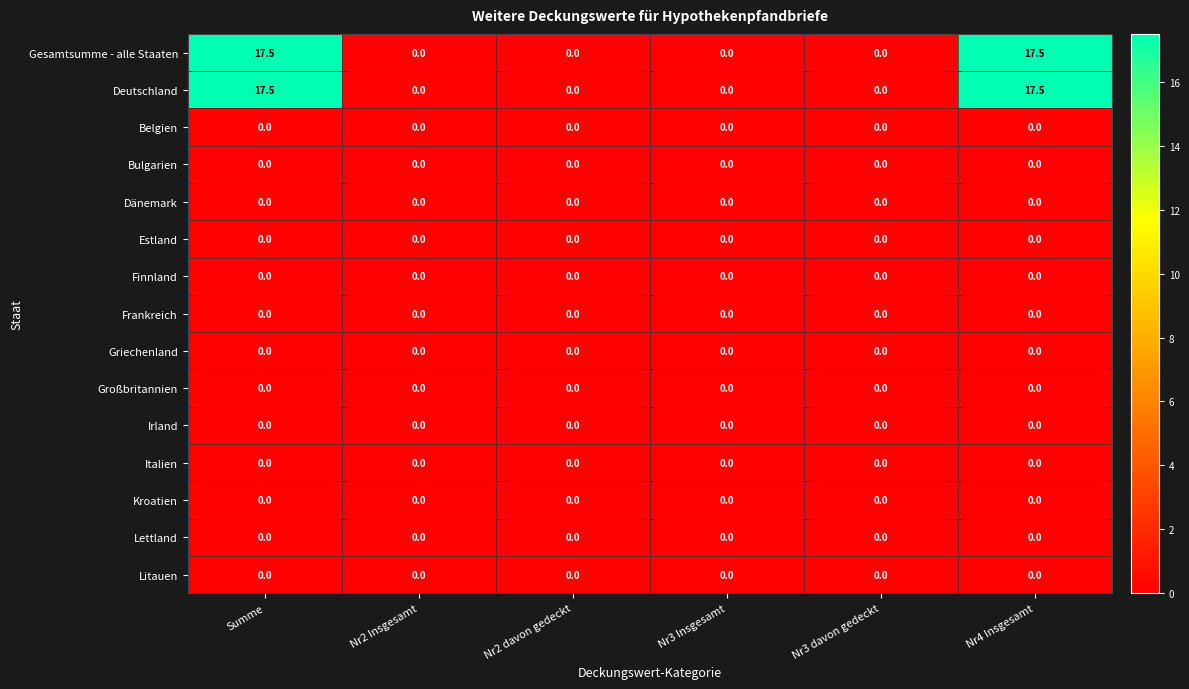

What is the greatest value displayed?

17.5